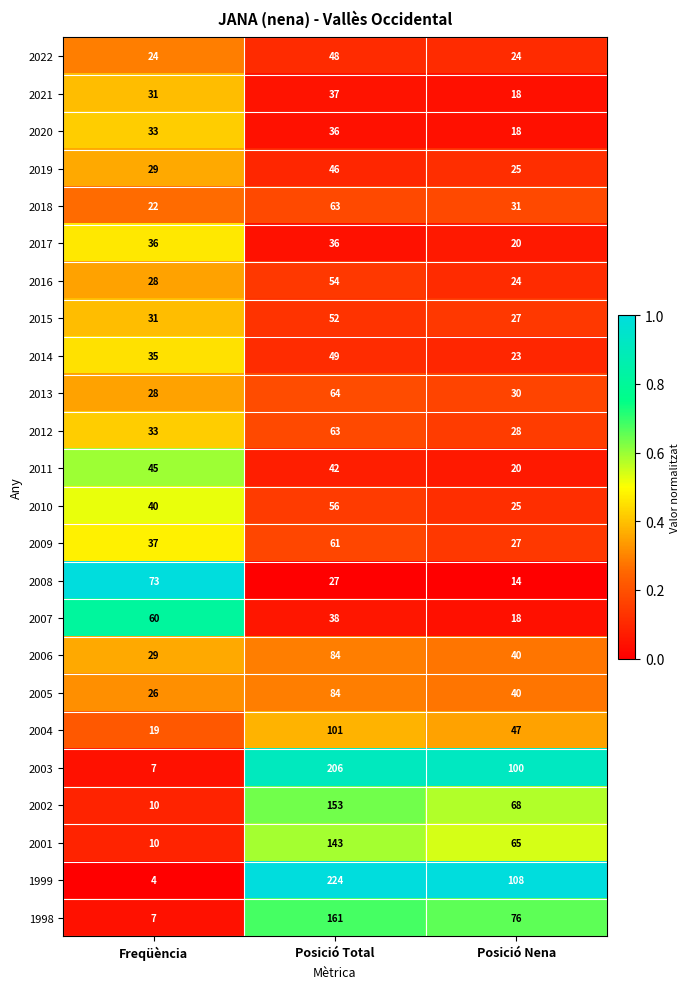

Is it true that 2005 equals 18 at Freqüència?

False